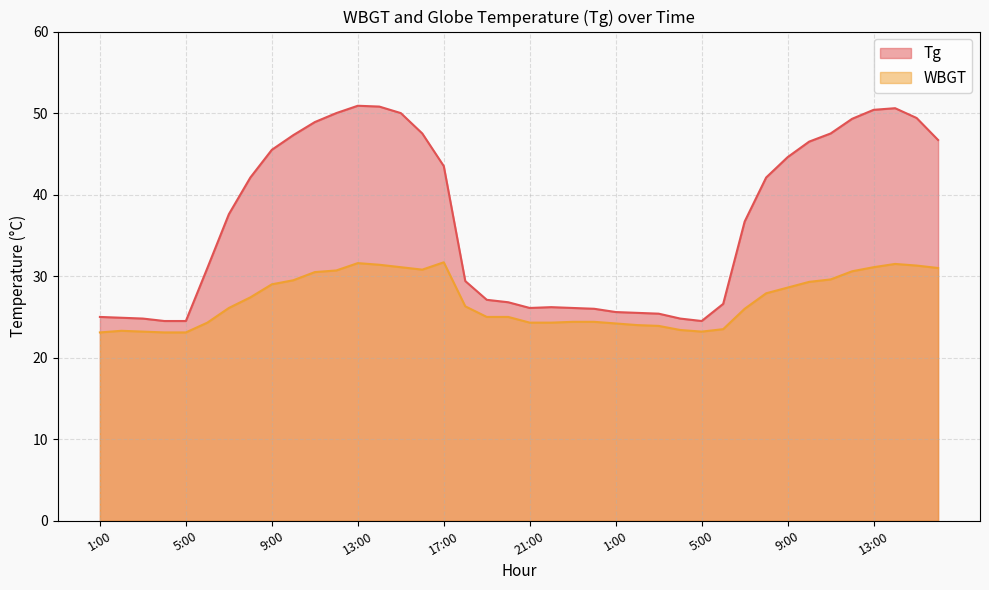

True or false: Tg and WBGT cross at least once.

False